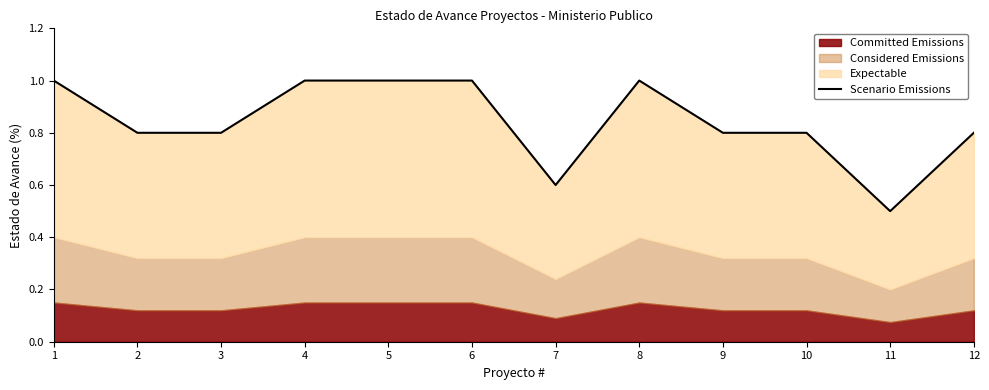

Does the chart display data point markers on the line(s)?

No